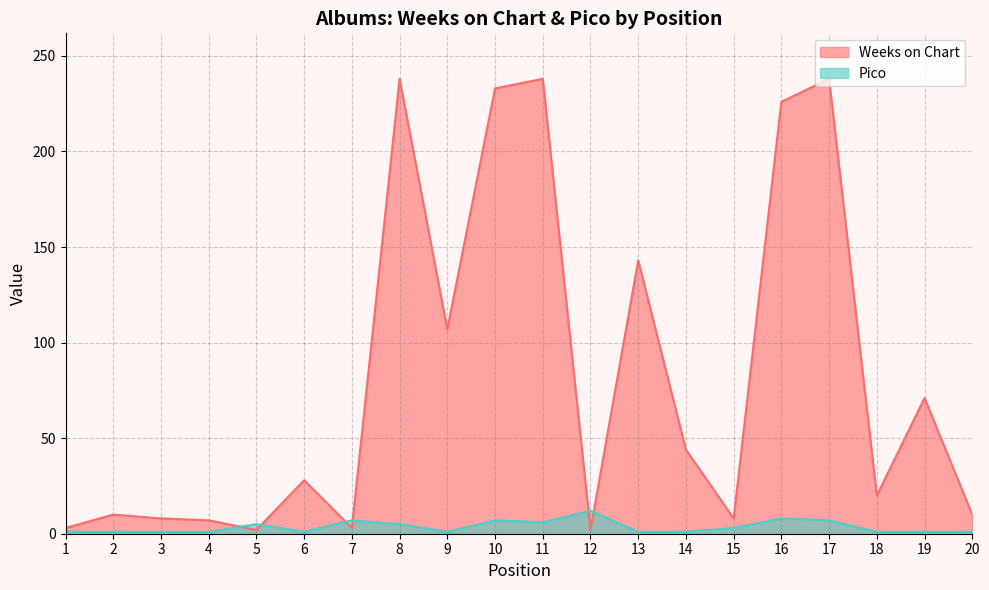

Where do Pico and Weeks on Chart first cross each other?

4 and 5